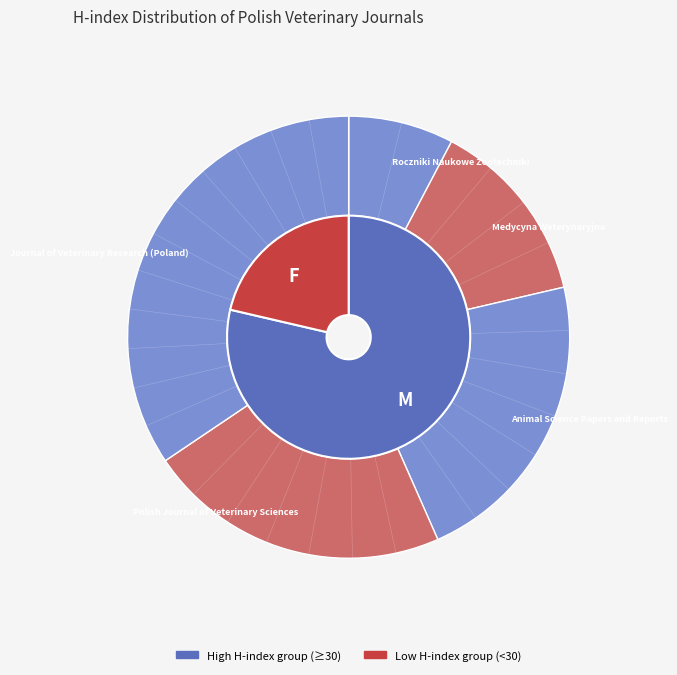

What is the smallest slice in the pie chart?

Roczniki Naukowe Zootechniki